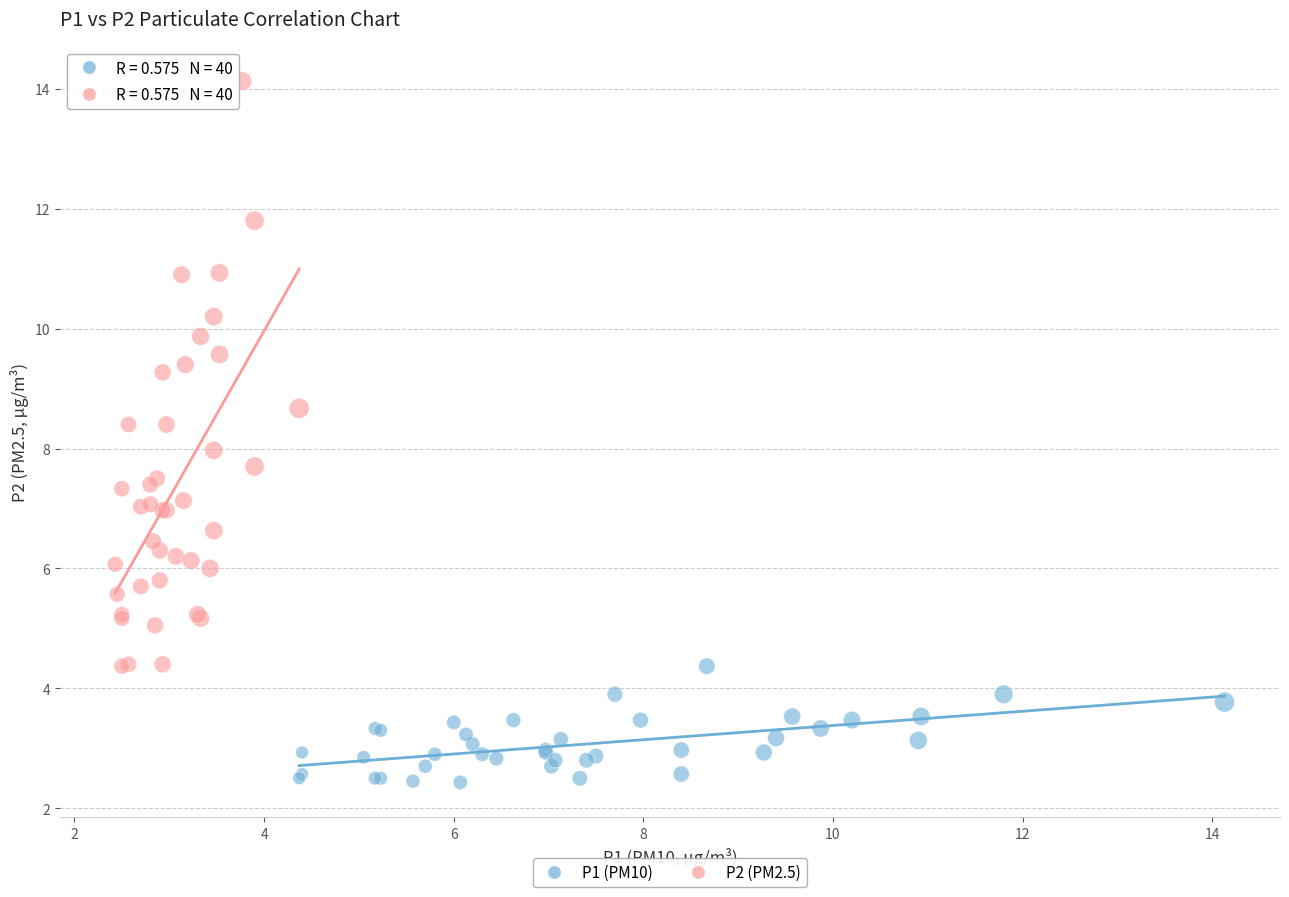

Which series has the largest Y range (max minus min)?

P2 (PM2.5)